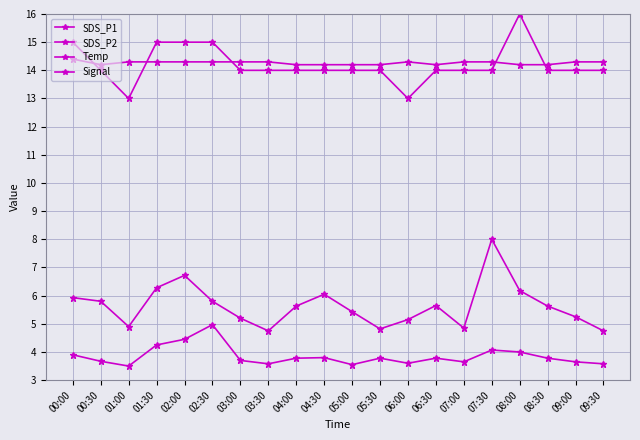

True or false: Signal and Temp intersect in this chart.

True